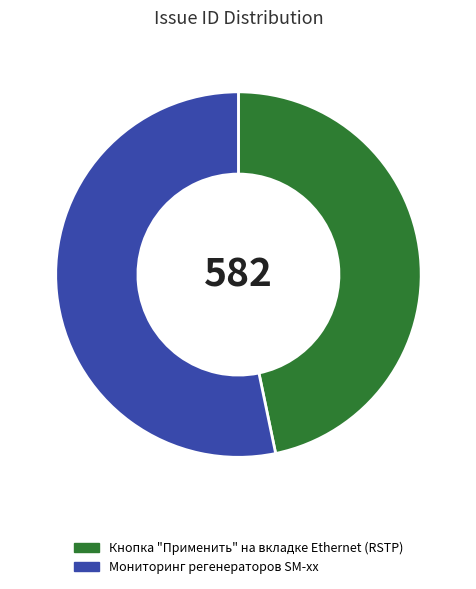

Which has a higher value, Кнопка "Применить" на вкладке Ethernet (RSTP) or Мониторинг регенераторов SM-xx?

Мониторинг регенераторов SM-xx